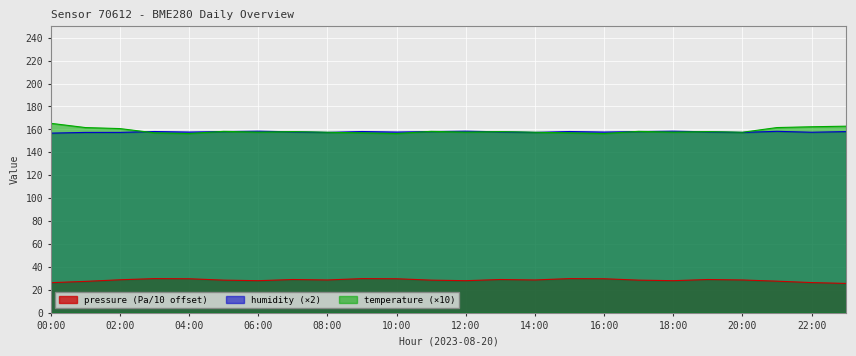

Where is pressure nearest to the value 27?

01:00